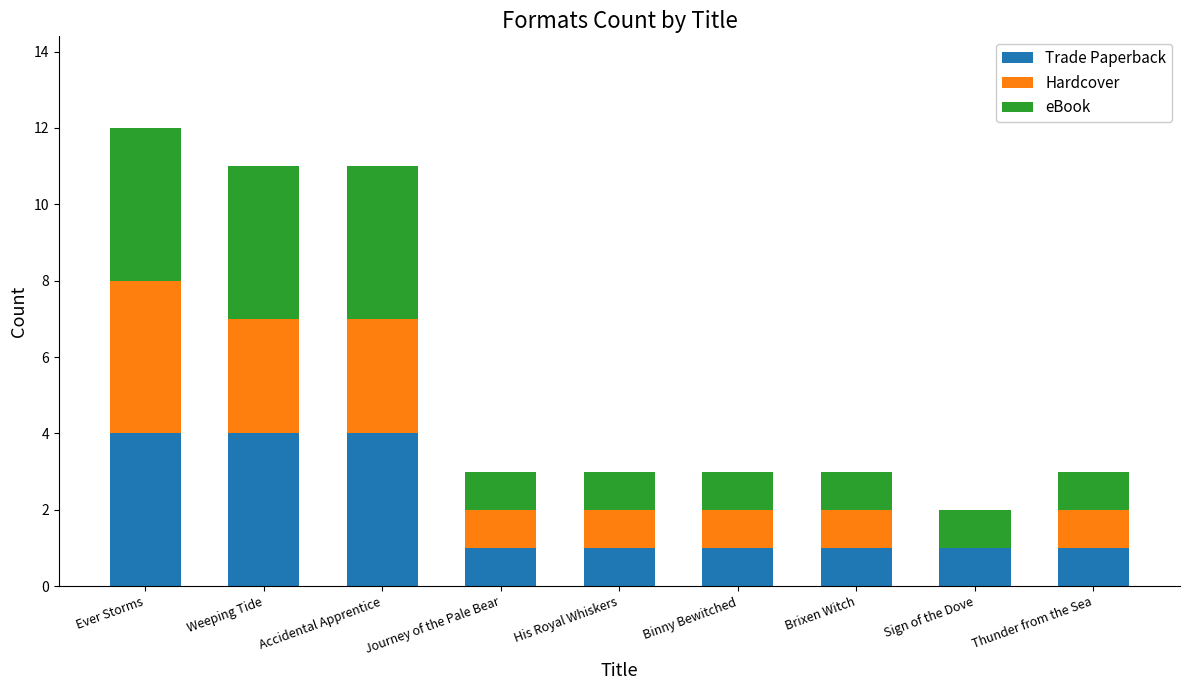

The Trade Paperback series shows 1 at Journey of the Pale Bear. True or false?

True